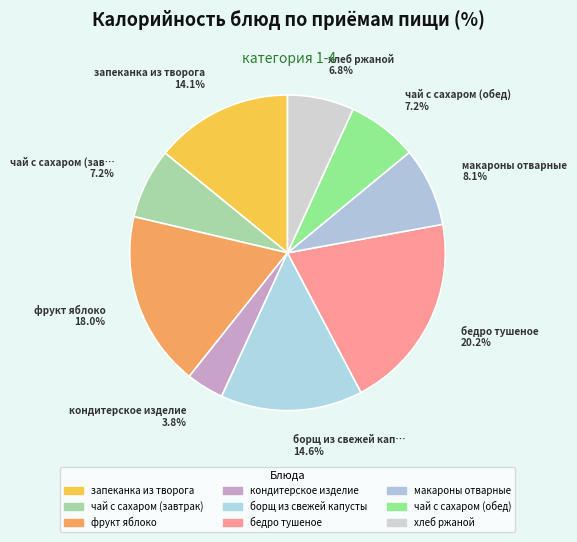

What percentage is the запеканка из творога slice, to the nearest percent?

14%